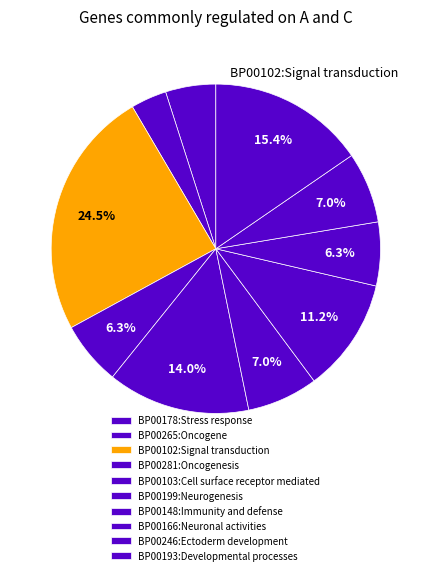

What percentage is NOT represented by BP00148:Immunity and defense?

88.8%